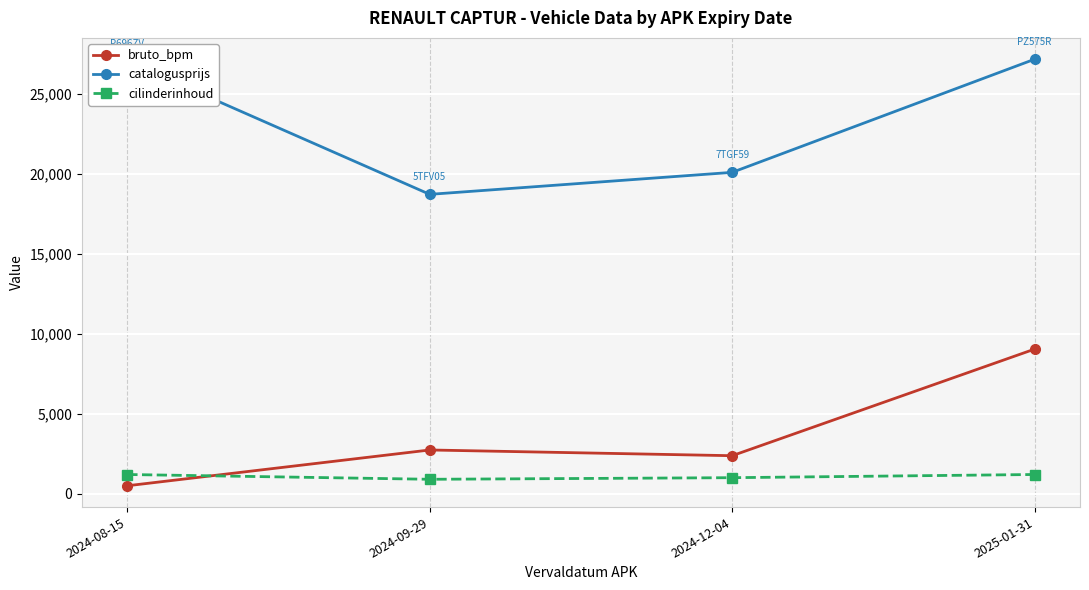

What is the highest value of the bruto_bpm series?

9036